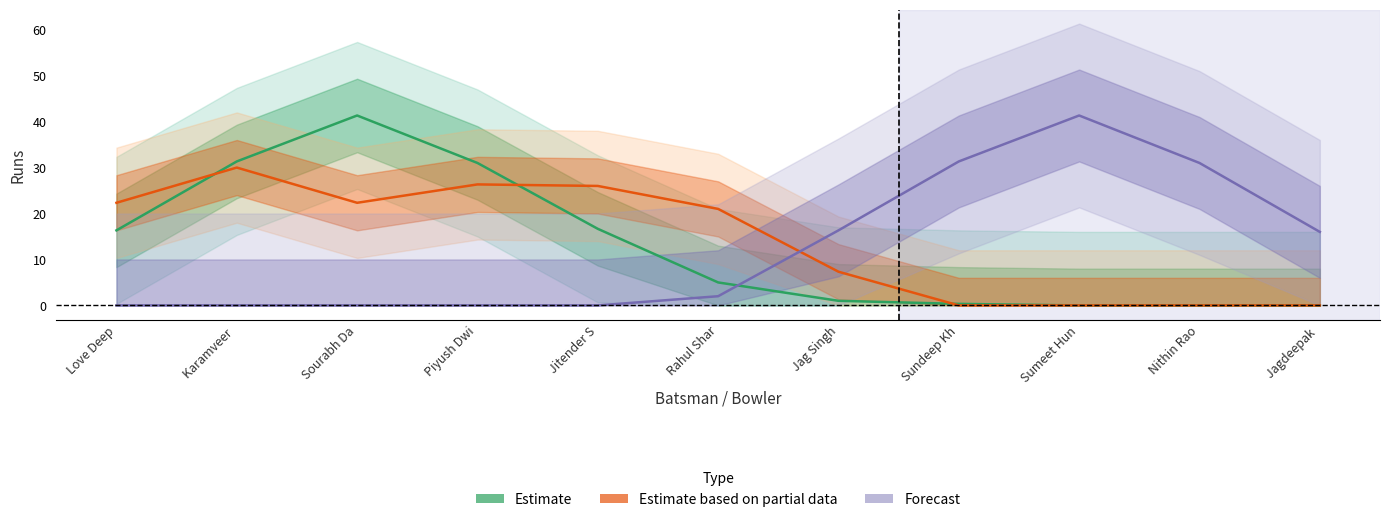

True or false: Estimate and Forecast intersect in this chart.

True